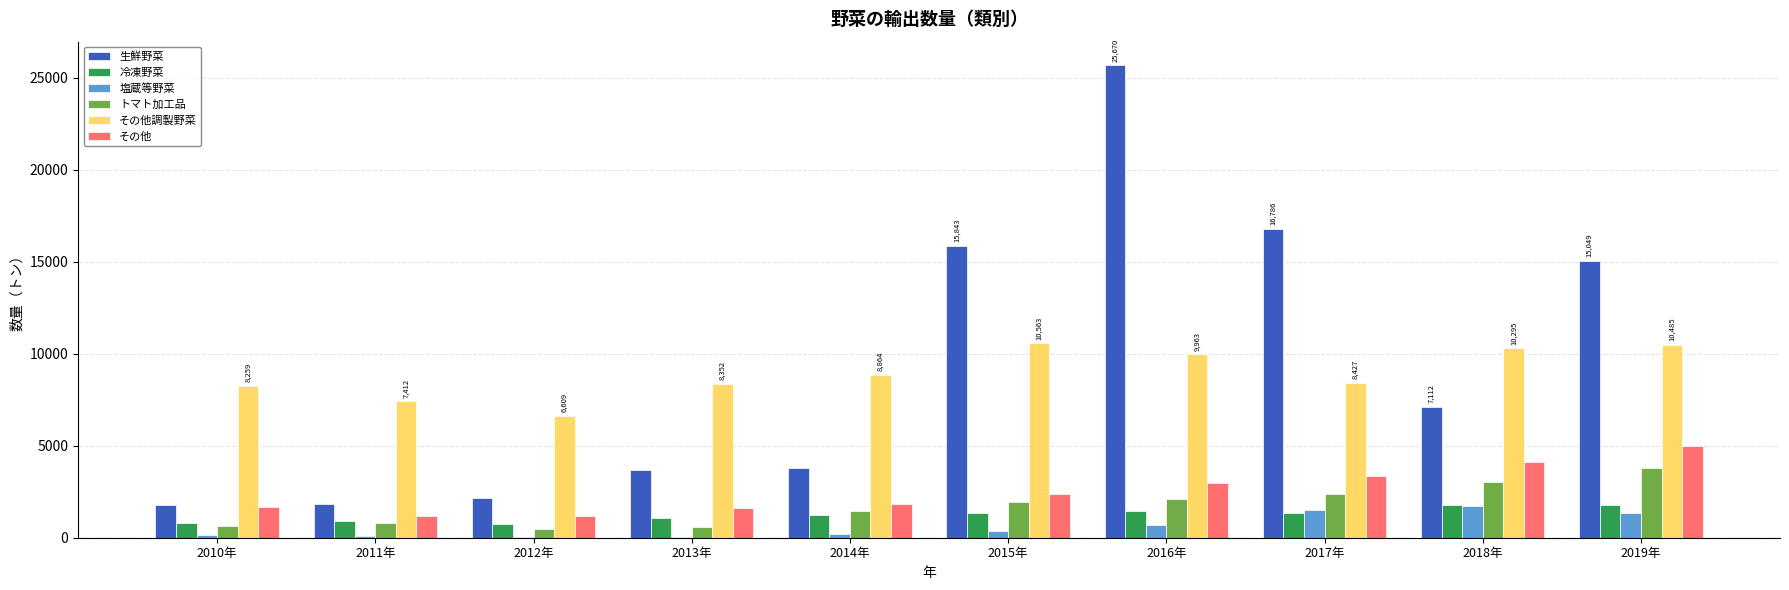

Which category has the highest value in the トマト加工品 series?

2019年